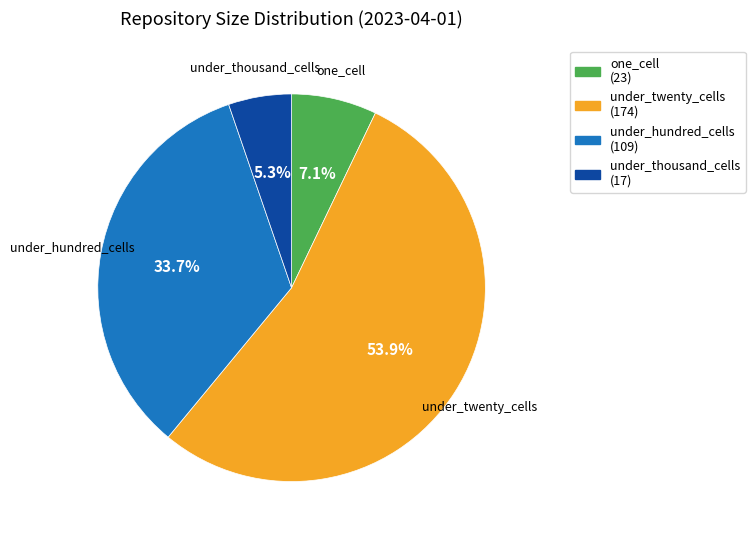

Which has a higher value, under_hundred_cells or under_twenty_cells?

under_twenty_cells